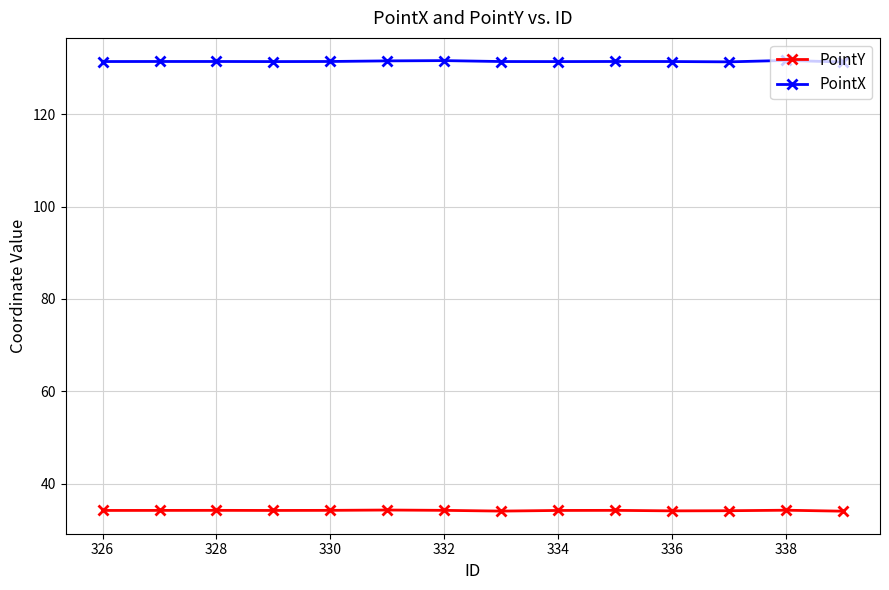

What is the difference between the maximum and second lowest values in the PointY series?

0.2